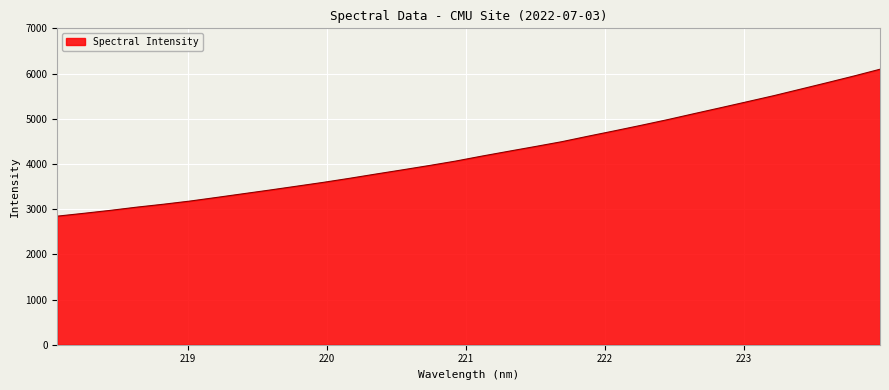

What is the difference between the maximum and minimum values?

3250.6